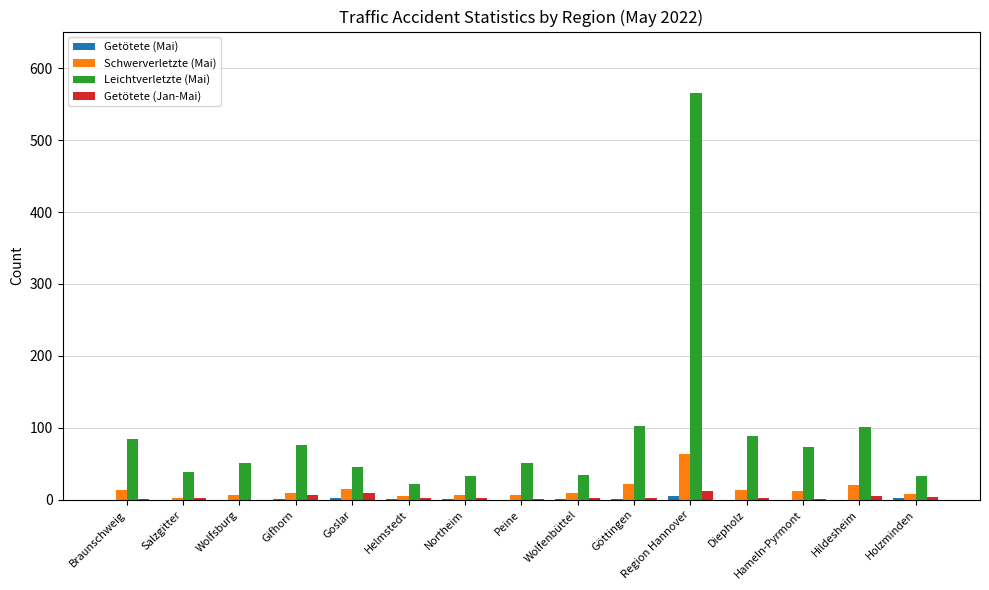

The Leichtverletzte (Mai) series shows 88 at Diepholz. True or false?

True